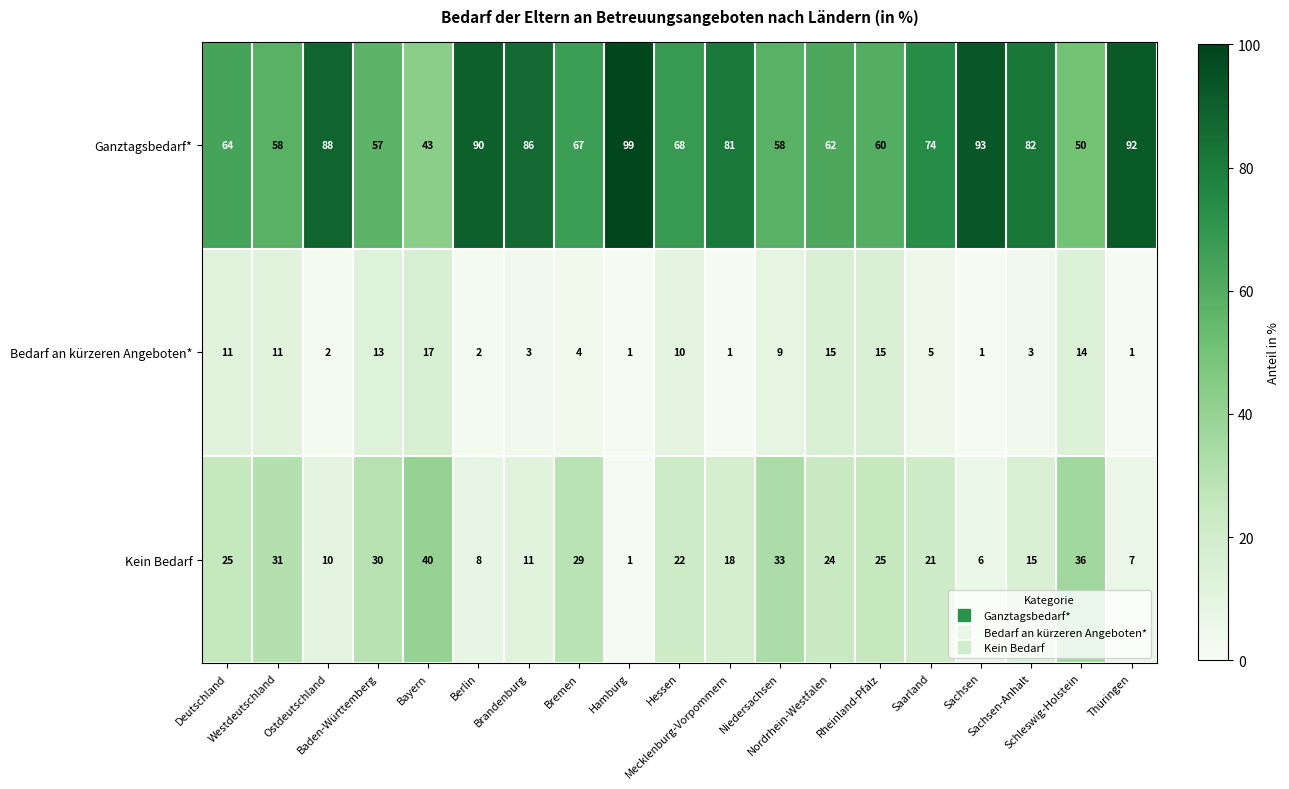

What is the sum of all Ganztagsbedarf* values?

1372